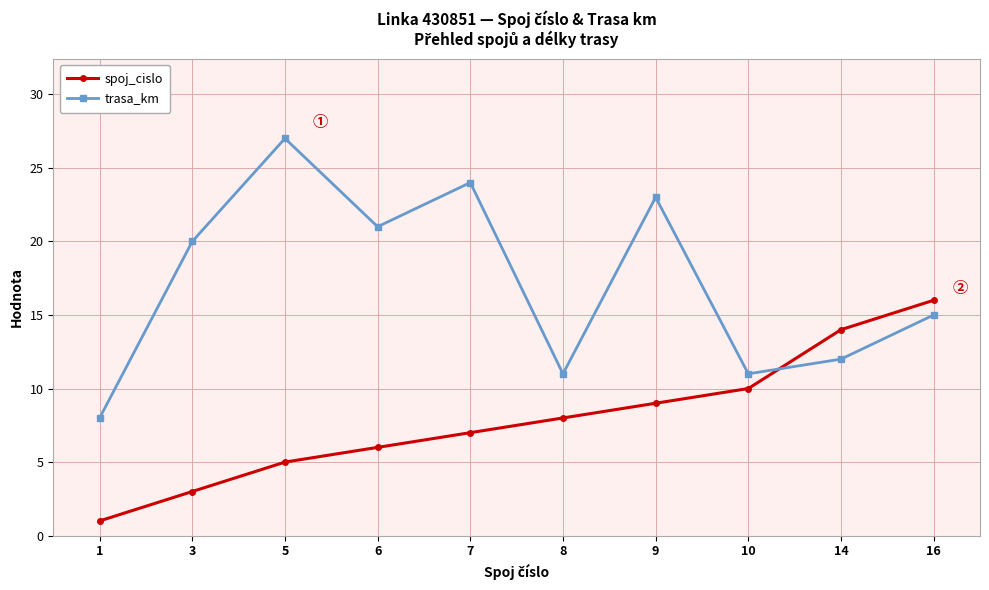

True or false: spoj_cislo has more than 0 interior local peaks.

False